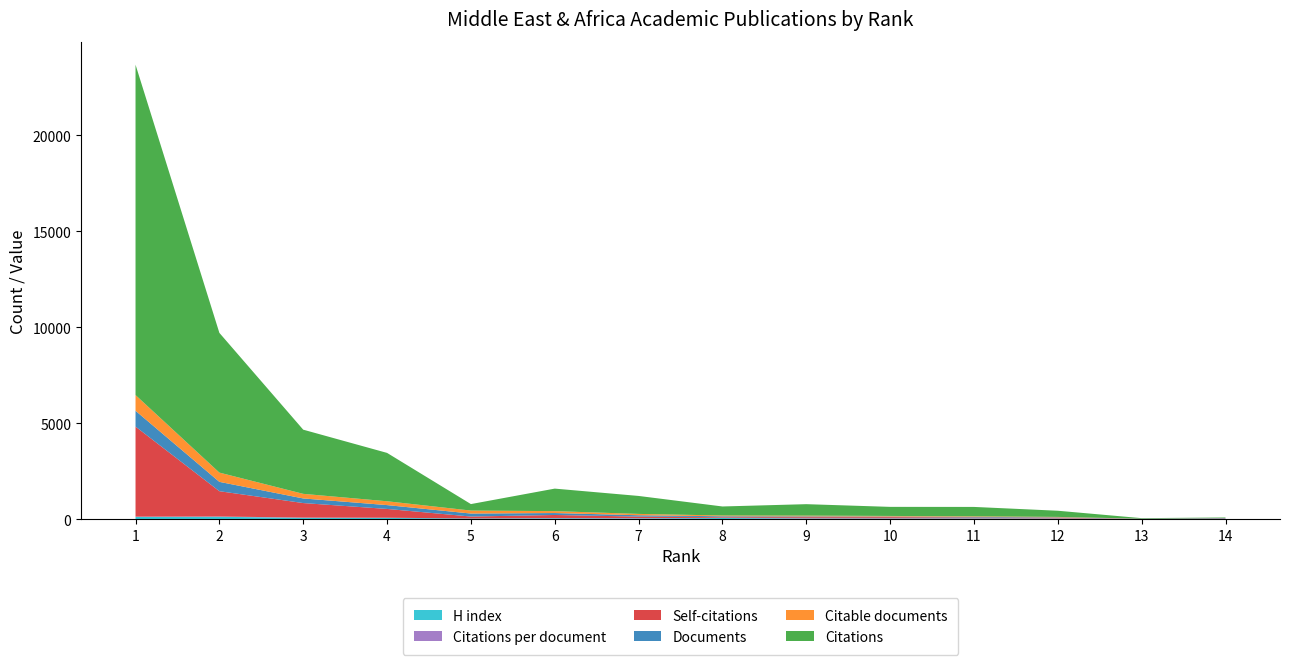

Reading right to left, what are all the values shown in this chart?

Documents: 14=1.0	13=2.0	12=21.0	11=30.0	10=31.0	9=40.0	8=43.0	7=70.0	6=101.0	5=156.0	4=200.0	3=240.0	2=487.0	1=825.0
Citable documents: 14=1.0	13=2.0	12=21.0	11=28.0	10=31.0	9=40.0	8=42.0	7=70.0	6=100.0	5=156.0	4=200.0	3=240.0	2=482.0	1=820.0
Citations: 14=37.0	13=28.0	12=321.0	11=490.0	10=473.0	9=597.0	8=470.0	7=936.0	6=1173.0	5=337.0	4=2520.0	3=3344.0	2=7282.0	1=17215.0
Self-citations: 14=3.0	13=0.0	12=34.0	11=41.0	10=58.0	9=55.0	8=35.0	7=83.0	6=160.0	5=101.0	4=457.0	3=756.0	2=1319.0	1=4690.0
Citations per document: 14=37.0	13=14.0	12=15.3	11=16.3	10=15.3	9=14.9	8=10.9	7=13.4	6=11.6	5=2.2	4=12.6	3=13.9	2=14.9	1=20.9
H index: 14=15.0	13=13.0	12=33.0	11=39.0	10=39.0	9=41.0	8=67.0	7=44.0	6=53.0	5=40.0	4=70.0	3=76.0	2=130.0	1=119.0